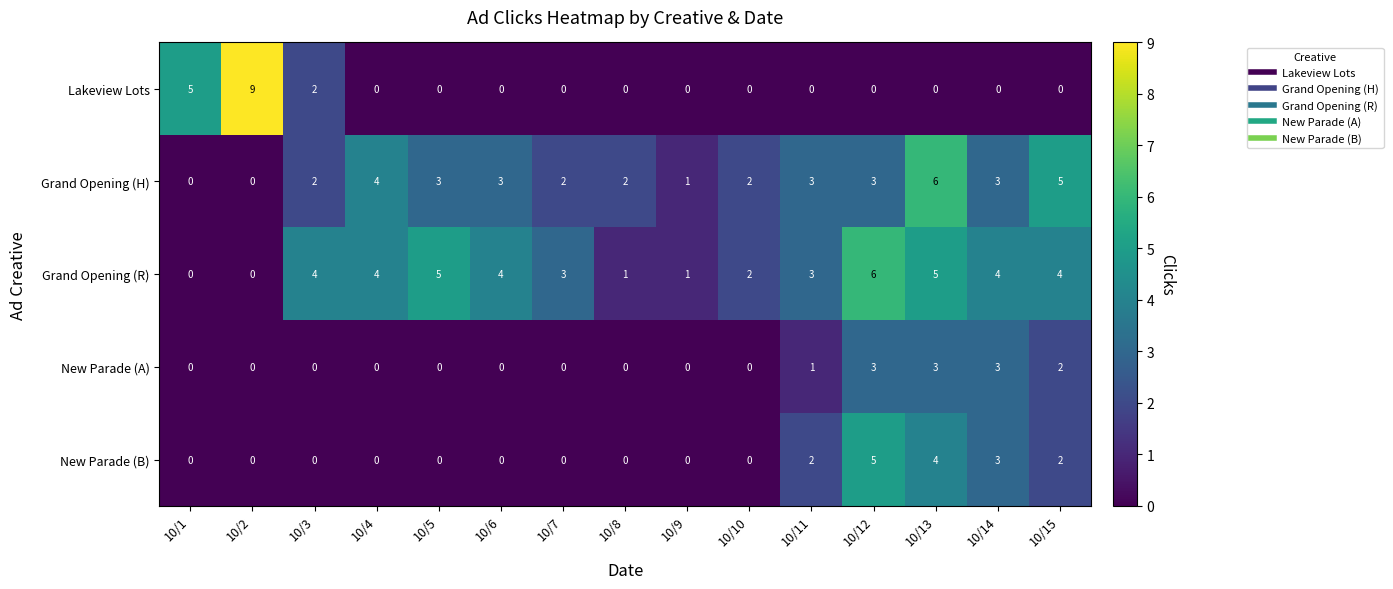

Which category has the highest value across all series?

10/2